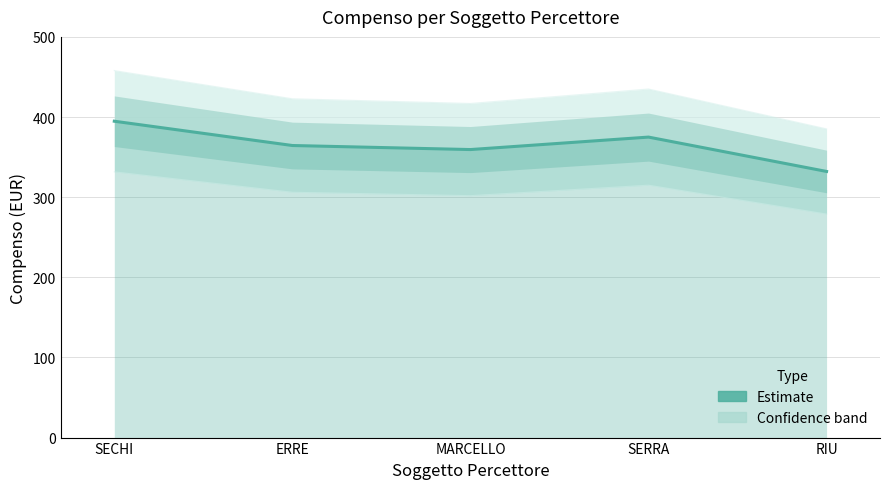

How many values are below 364?

2